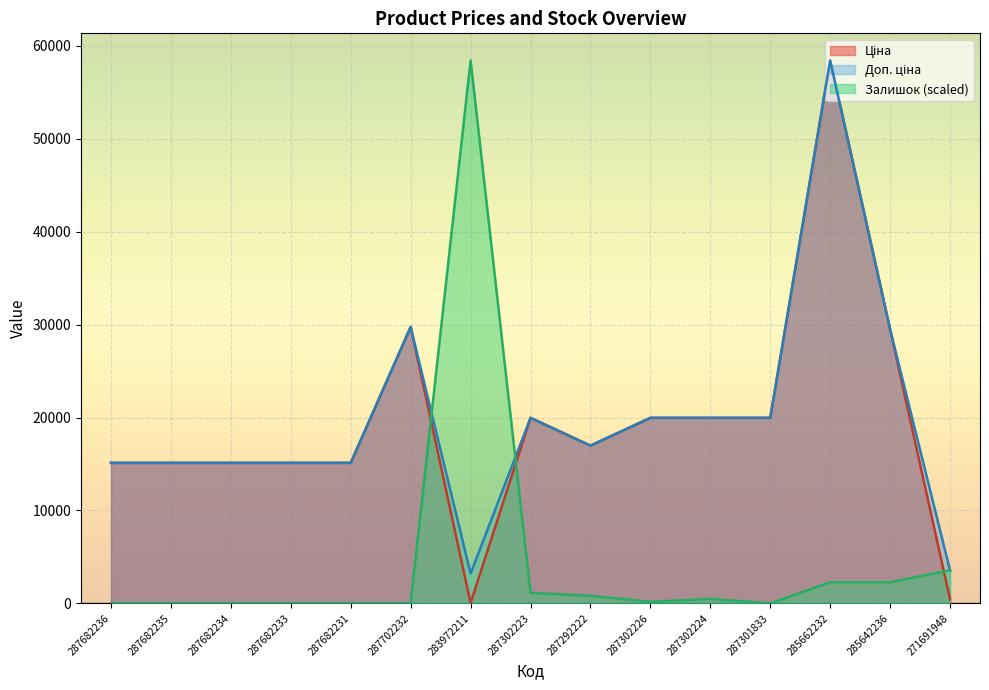

List the labels in order of Залишок value, largest first.

283972211, 271691948, 285662232, 285642236, 287302223, 287292222, 287302224, 287302226, 287682236, 287682235, 287682234, 287682233, 287682231, 287702232, 287301833